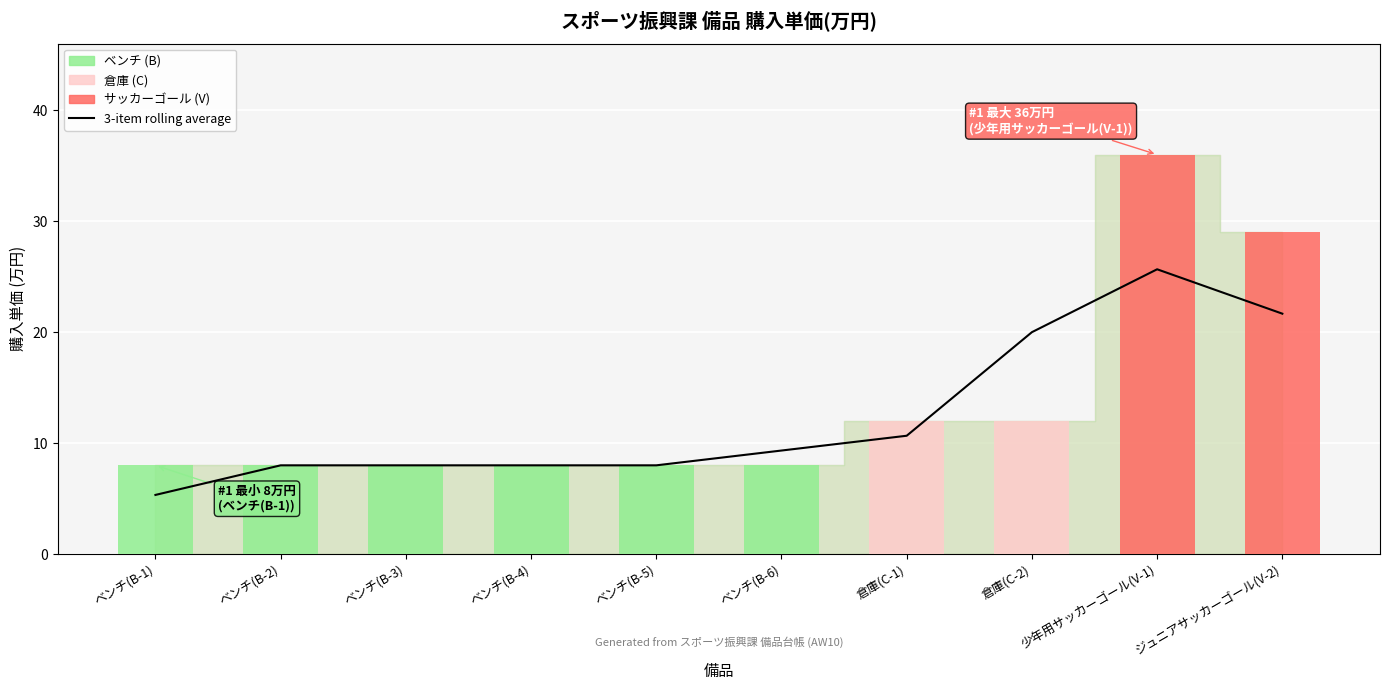

What is the value of the 5th bar from the left?

8.0